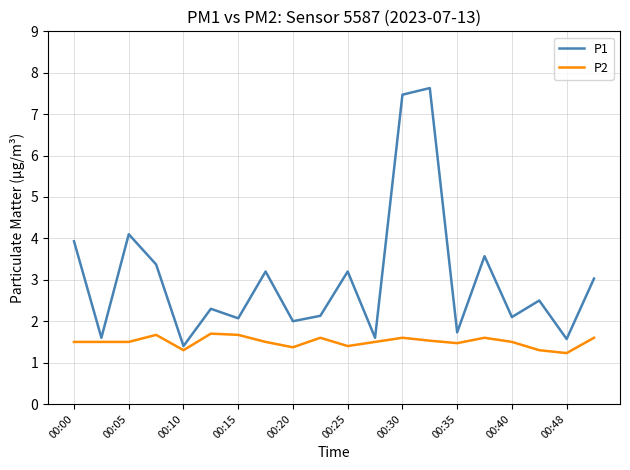

Does the chart display data point markers on the line(s)?

No